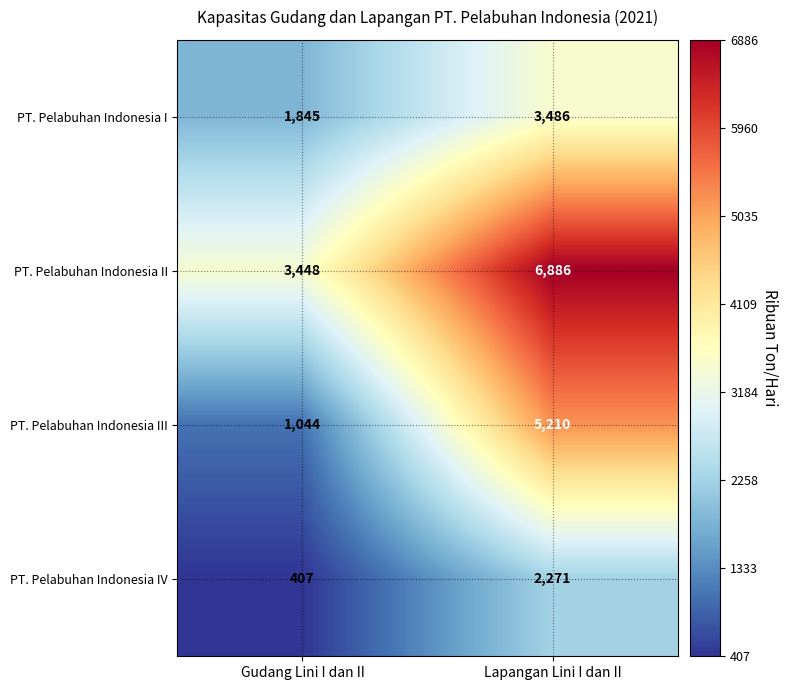

The value of PT. Pelabuhan Indonesia I at Gudang Lini I dan II is 2783. True or false?

False